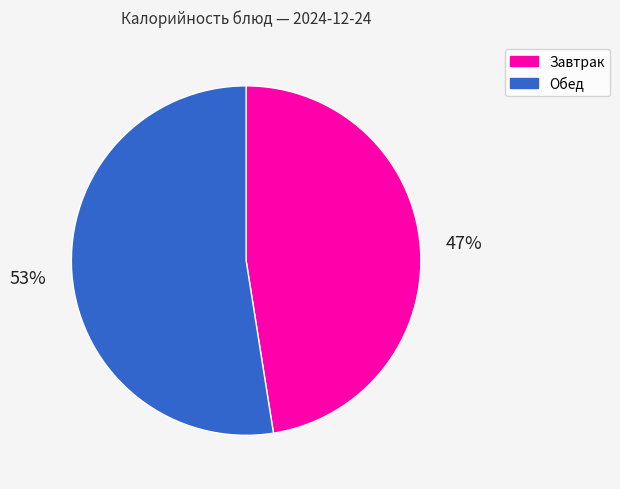

To the nearest percent, what is the average slice percentage?

50%